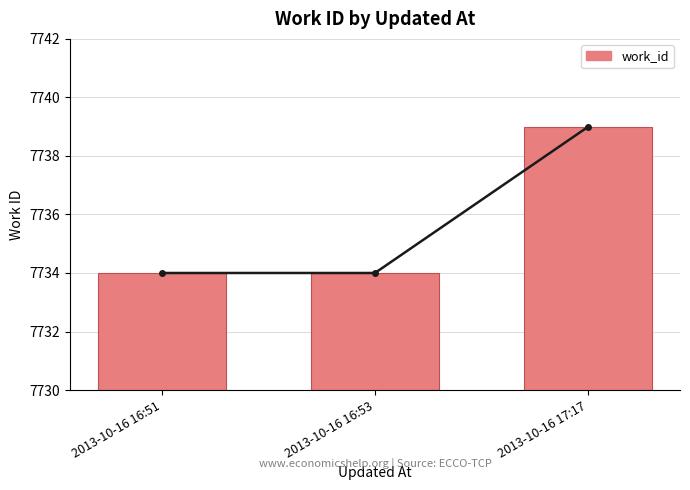

How many data points does each series have?

3